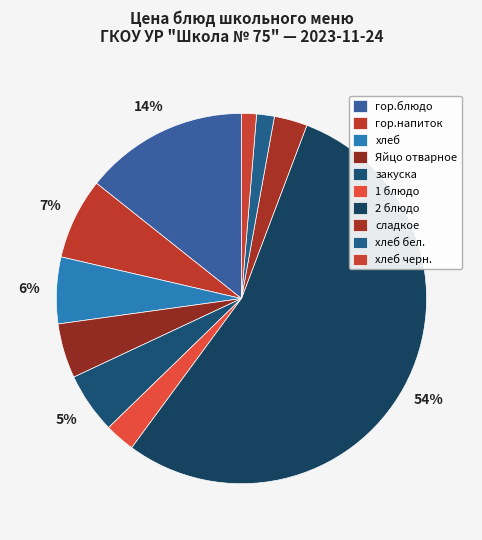

What is the smallest slice in the pie chart?

хлеб черн.